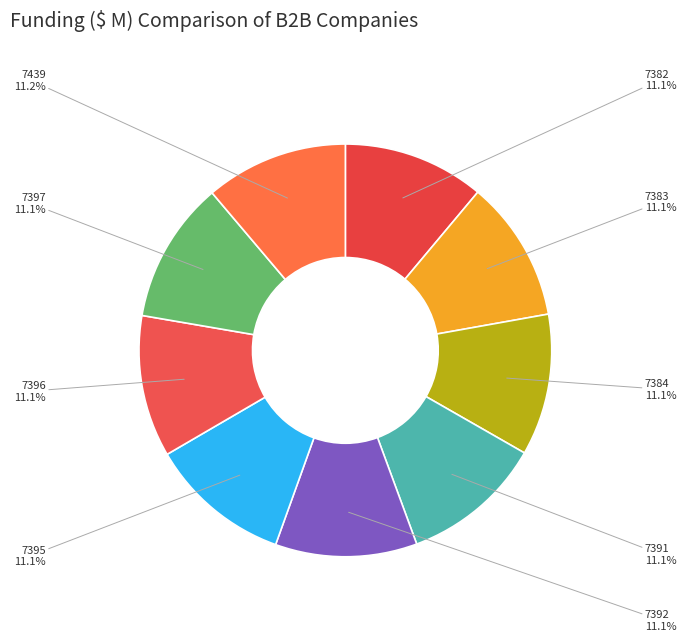

The 7395 slice represents 25% of the pie. True or false?

False